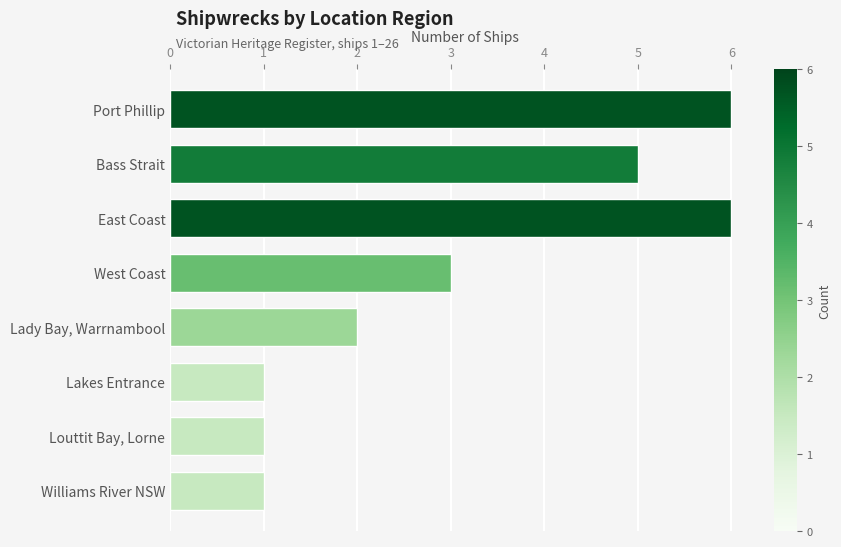

What is the ratio of the value at Lakes Entrance to the value at West Coast?

0.3